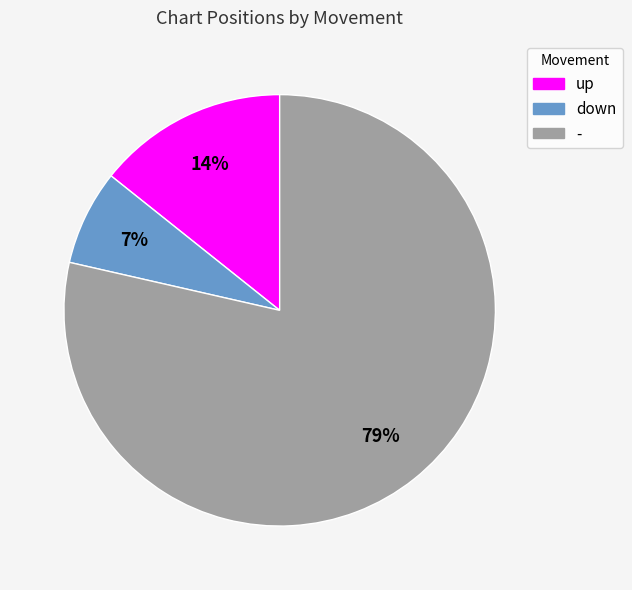

Which category has the smallest portion of the pie?

down